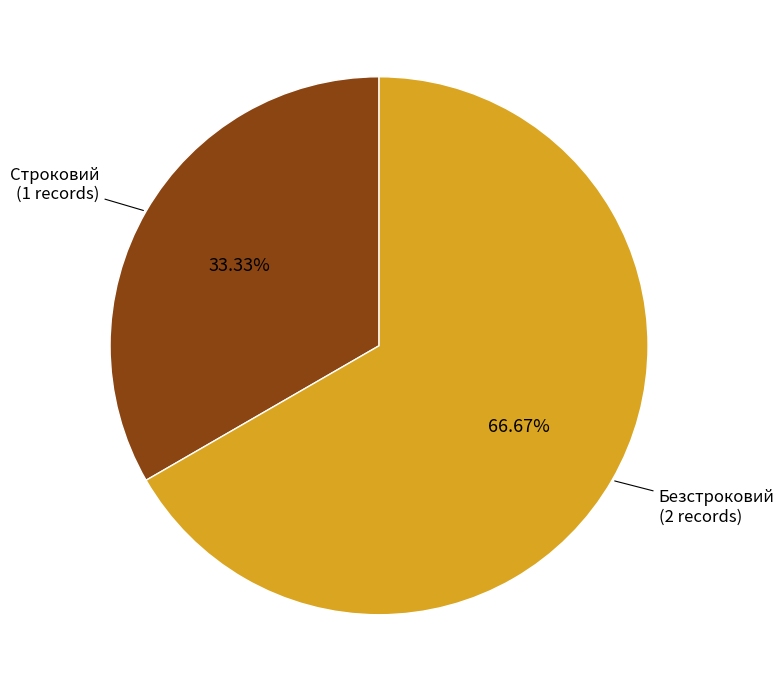

Is it true that Безстроковий is 76% of the pie?

False